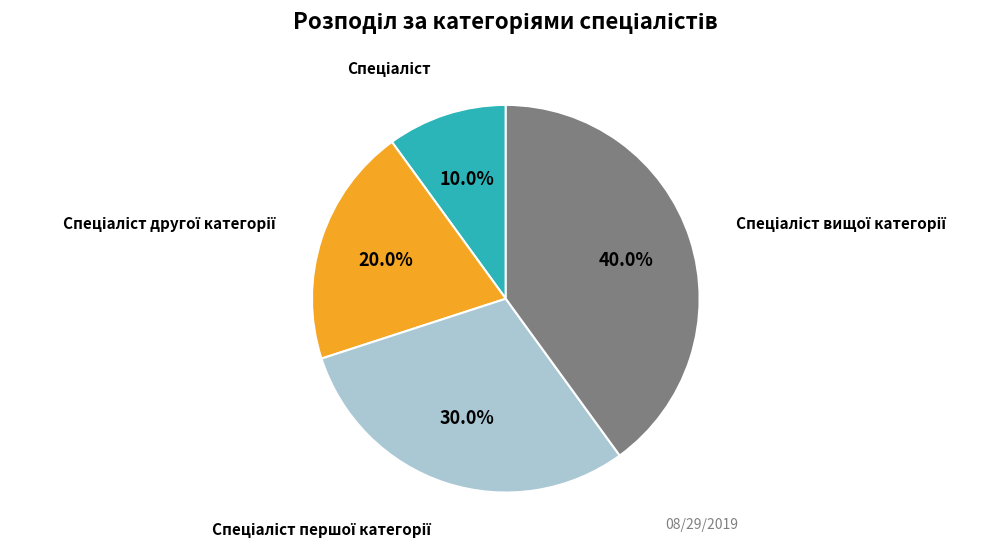

Does any single category account for the majority?

No